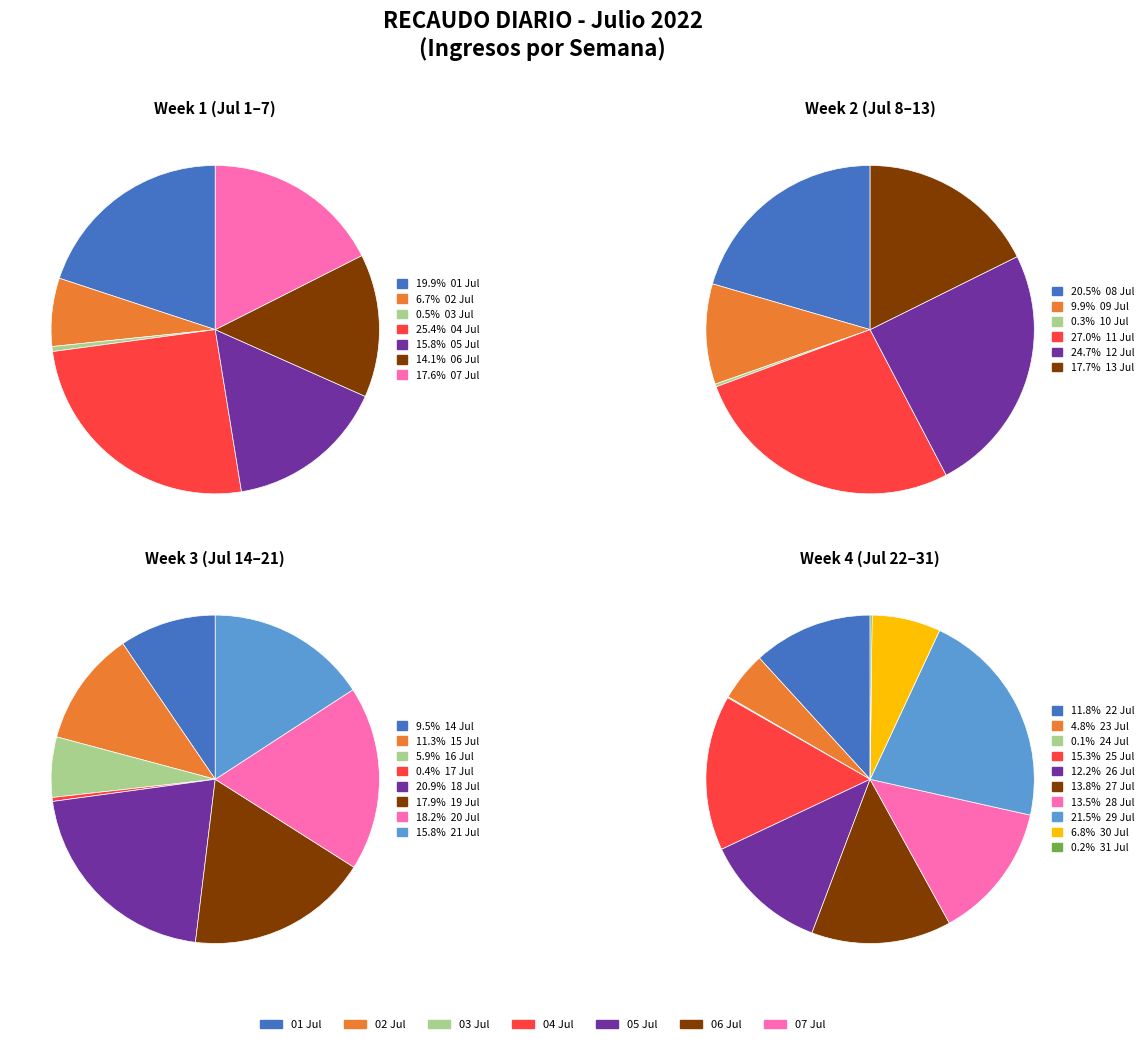

Is it true that 10/07 is 6% of the pie?

False